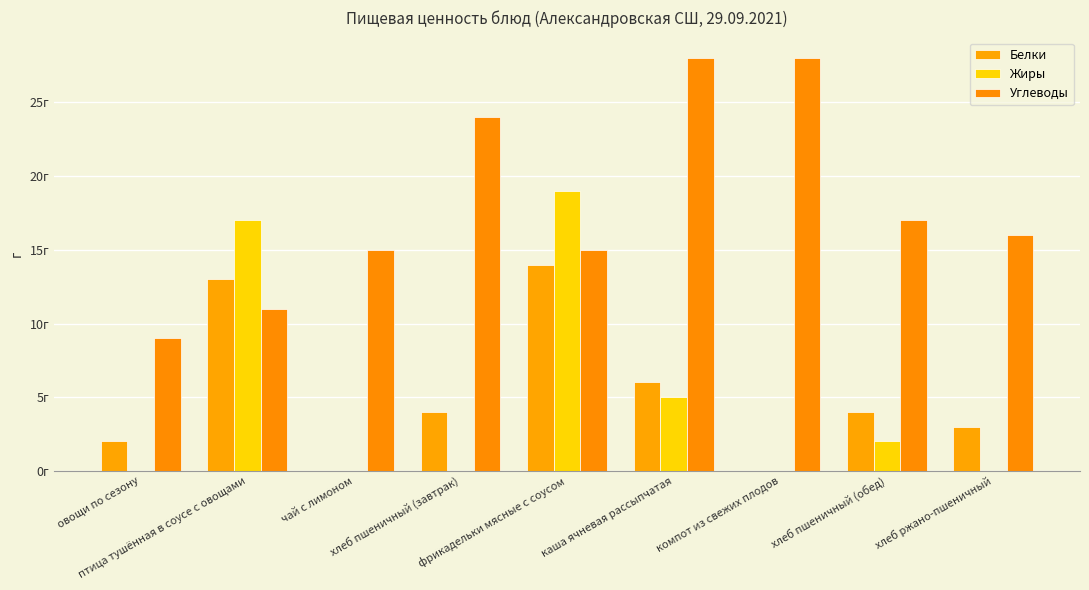

Are the bars horizontal?

No